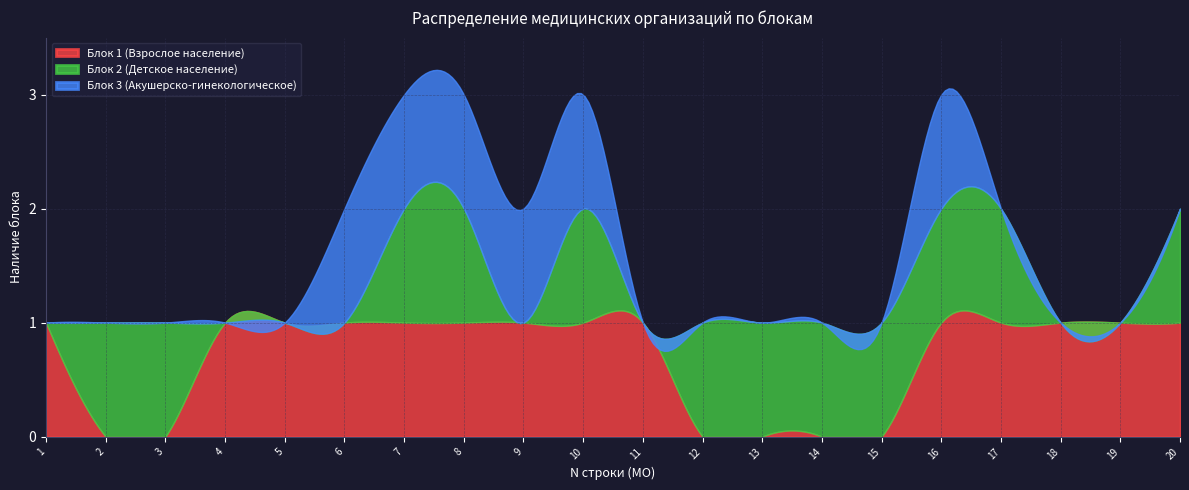

Is the value of Блок 1 (Взрослое население) at 3 greater than the value of Блок 3 (Акушерско-гинекологическое) at 1?

No